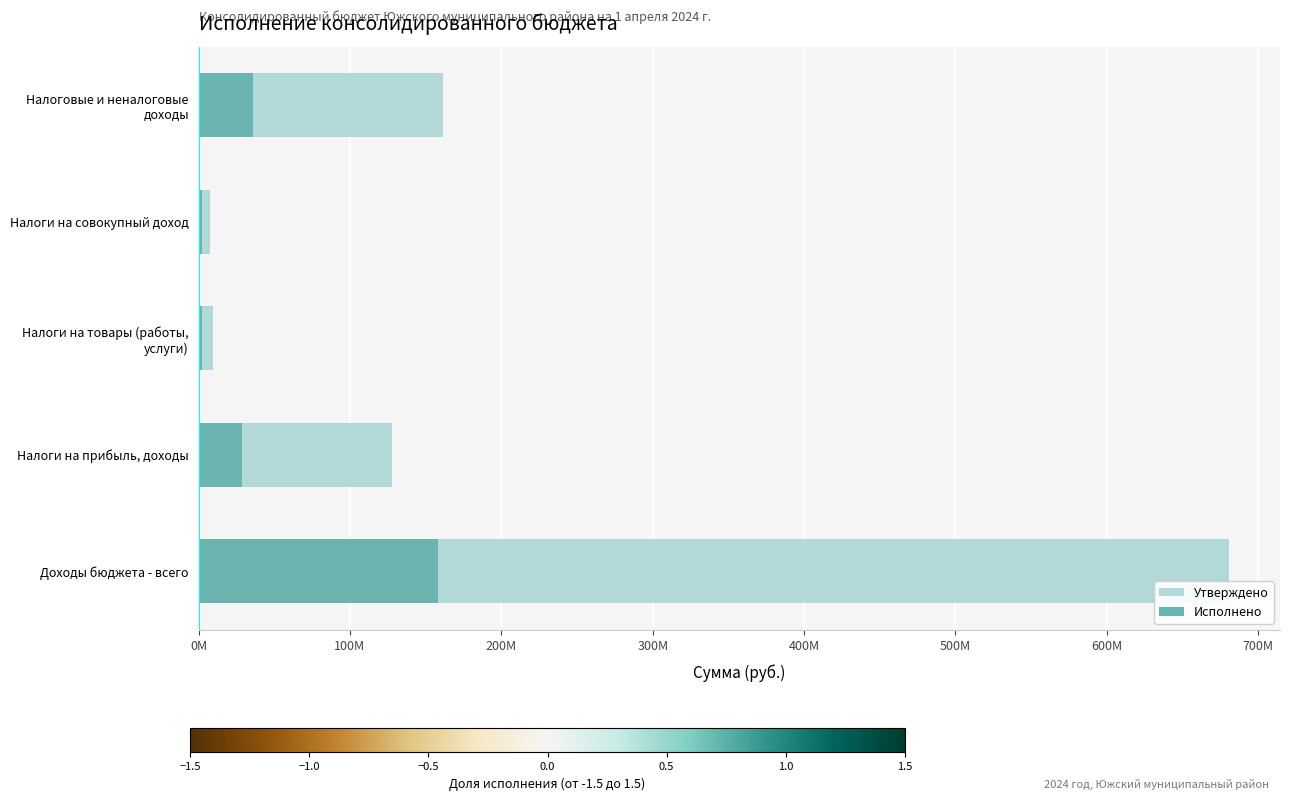

What is the sum of all Утверждено values?

986714843.7